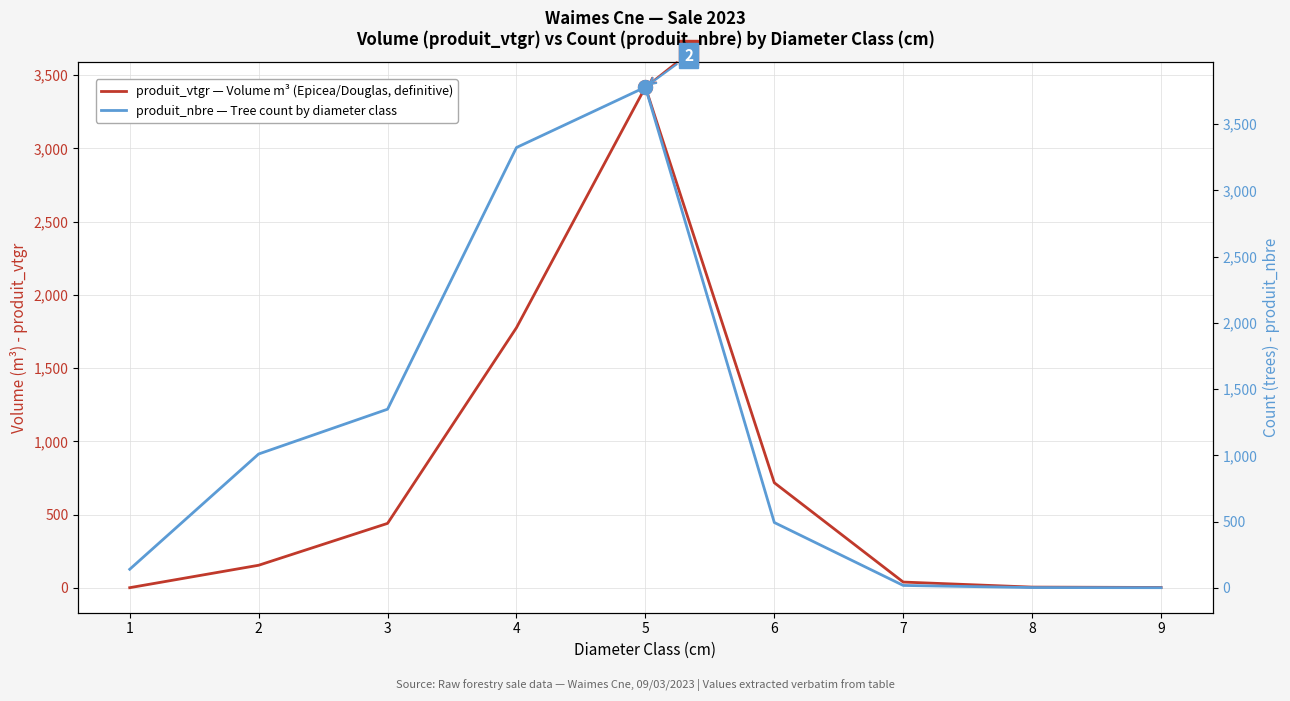

The produit_vtgr (Volume m³ by diameter class) series shows 3418.2 at 5. True or false?

True